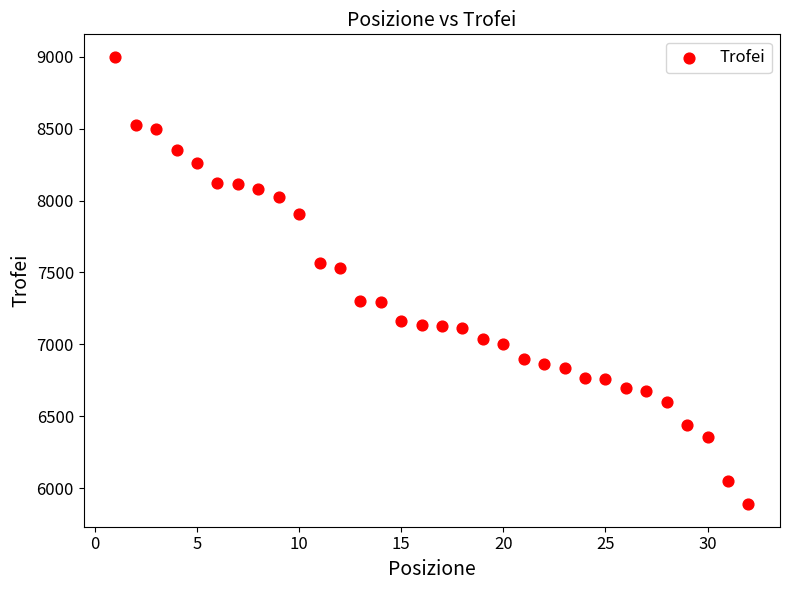

What is the range of Y values (max minus min)?

3112